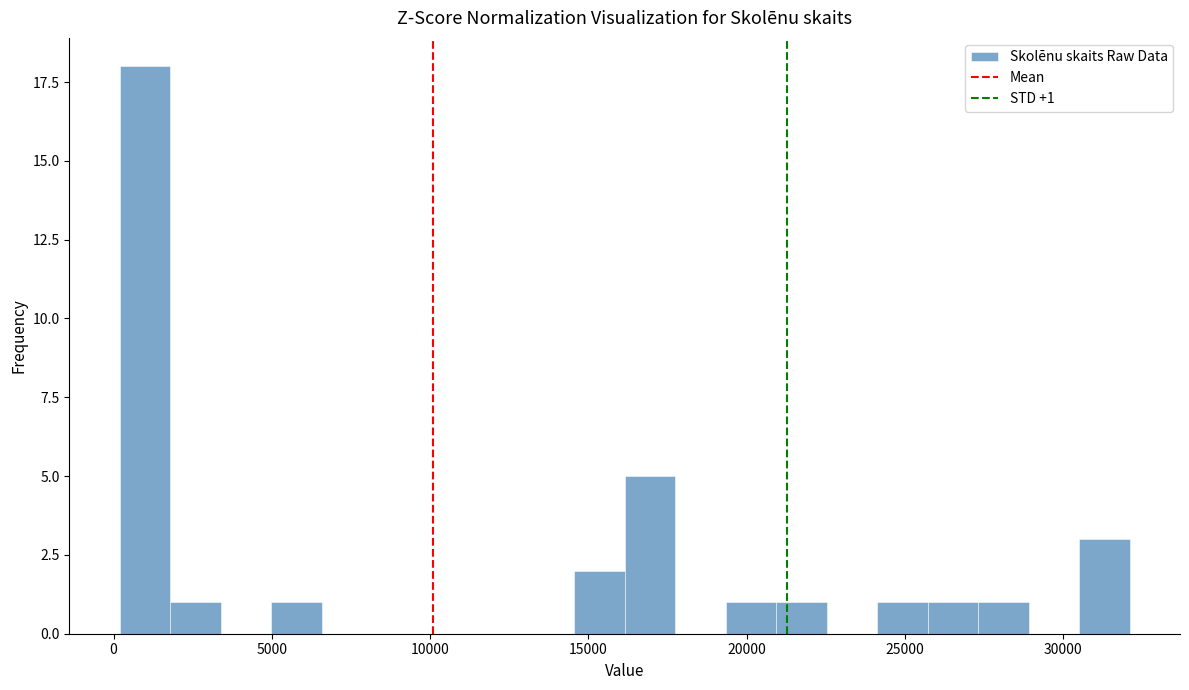

Read against the x-axis, roughly where is the centre of the tallest bar?

1000